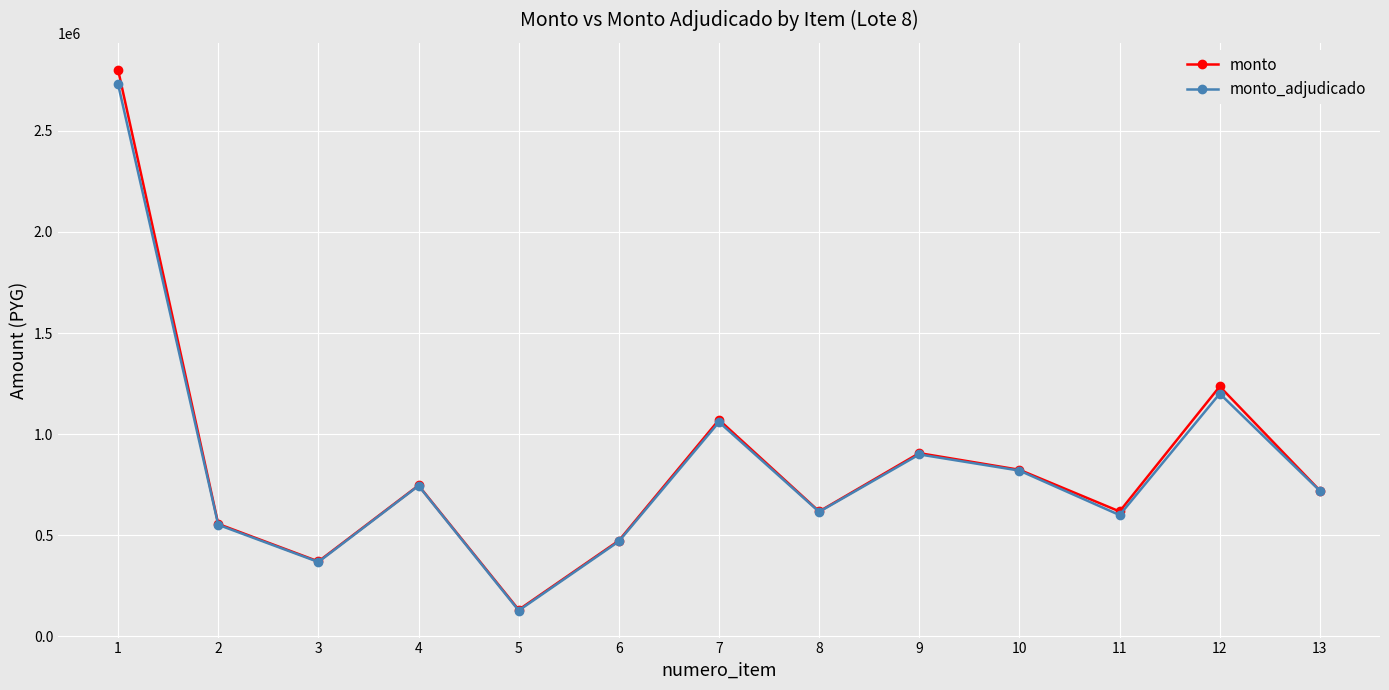

Is it true that monto_adjudicado equals 199863 at 3?

False